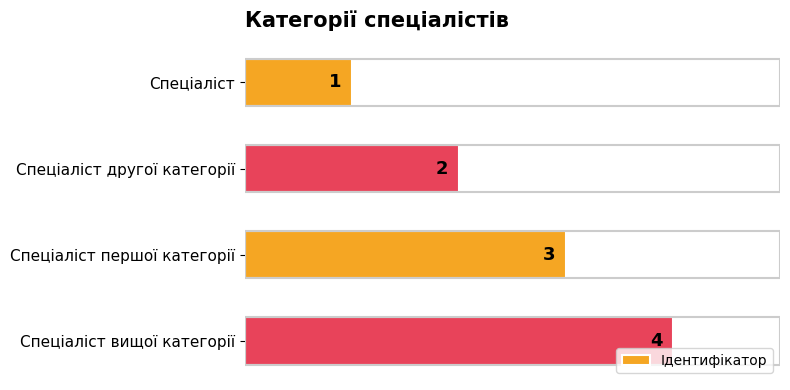

What is the label of the 2nd bar from the bottom?

Спеціаліст першої категорії